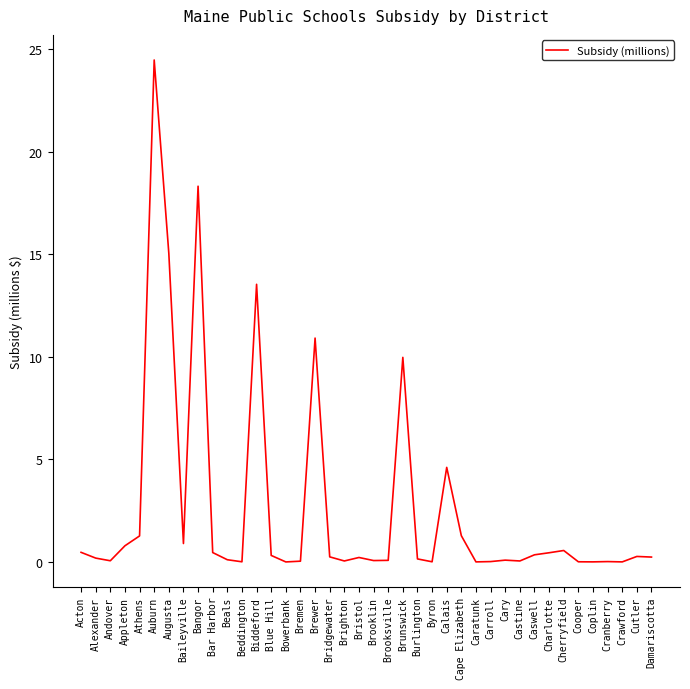

Approximately how many times larger is the value at Brunswick compared to Cape Elizabeth?

7.8